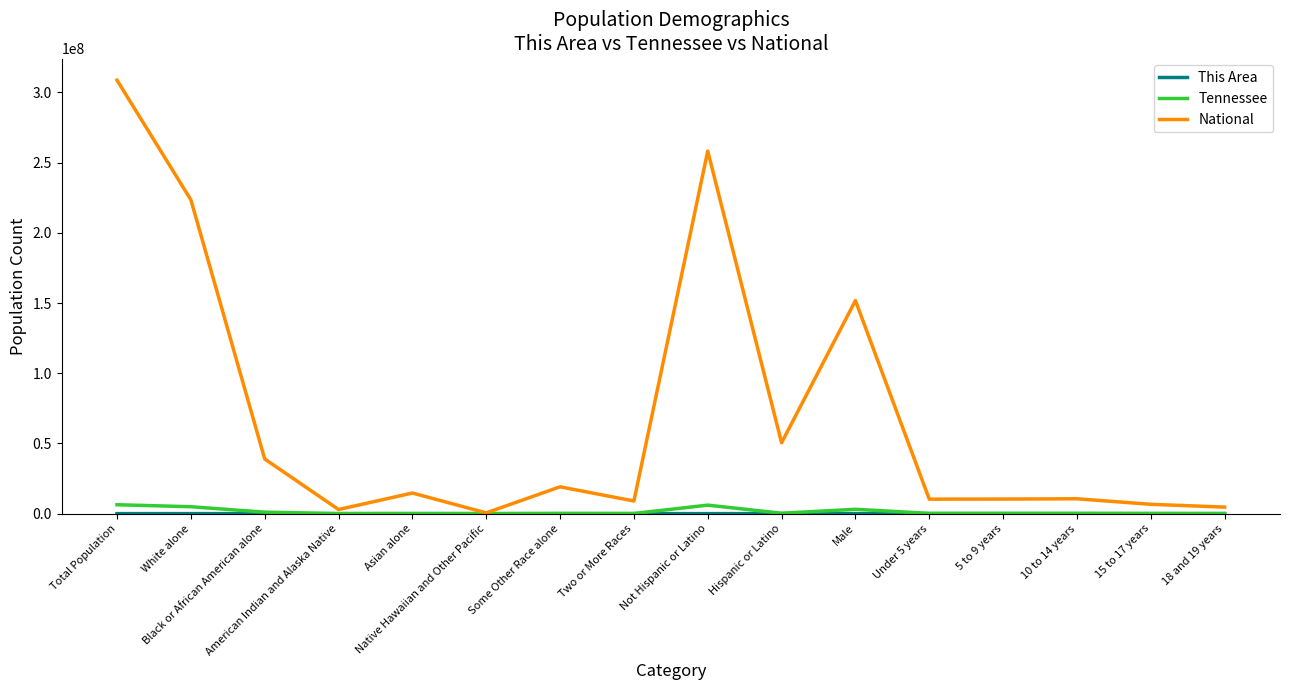

What is the maximum value for National?

308745538